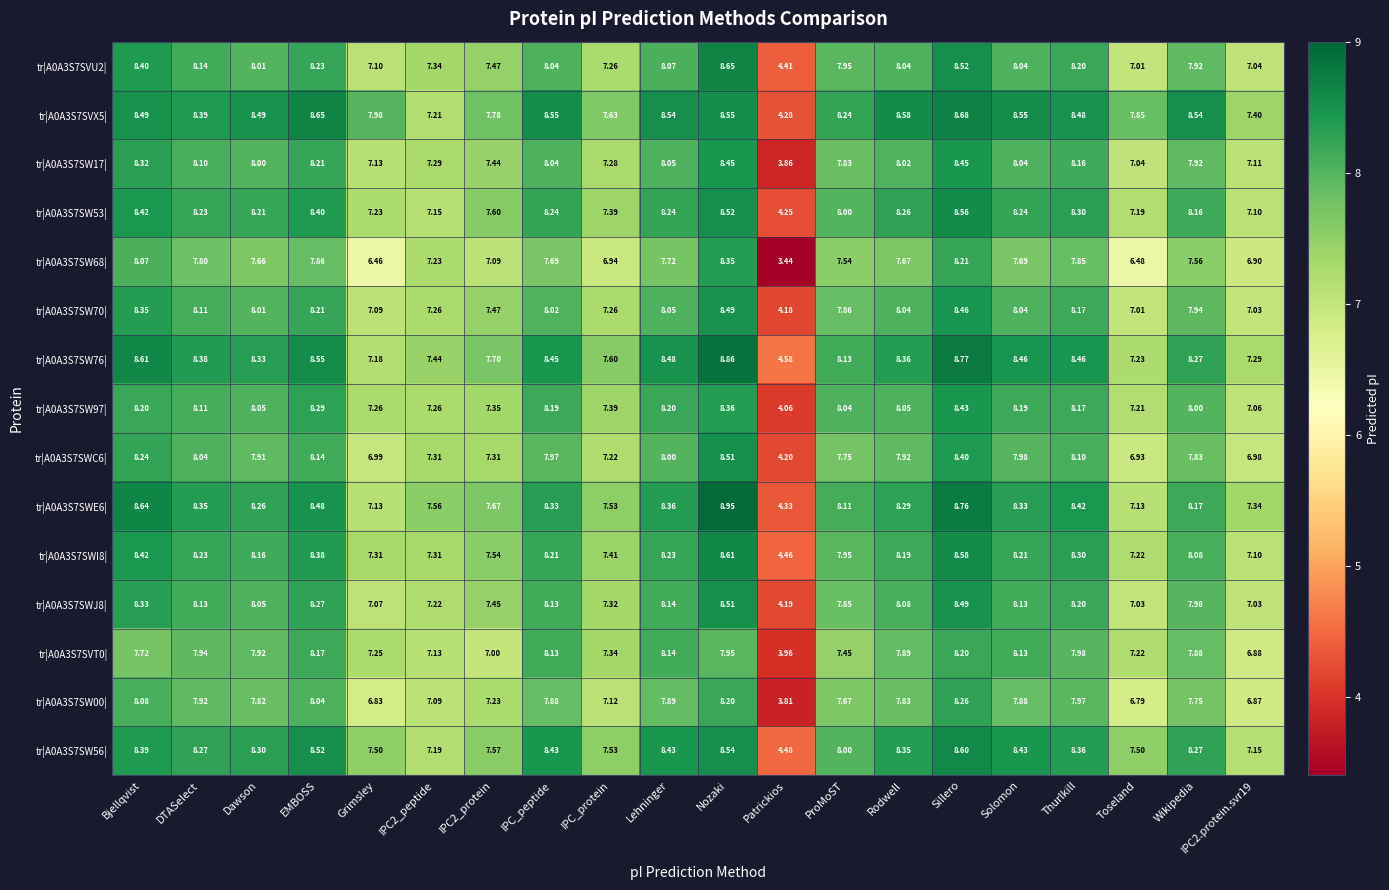

Is the value of tr|A0A3S7SWJ8| at Lehninger greater than the value of tr|A0A3S7SW68| at Wikipedia?

Yes